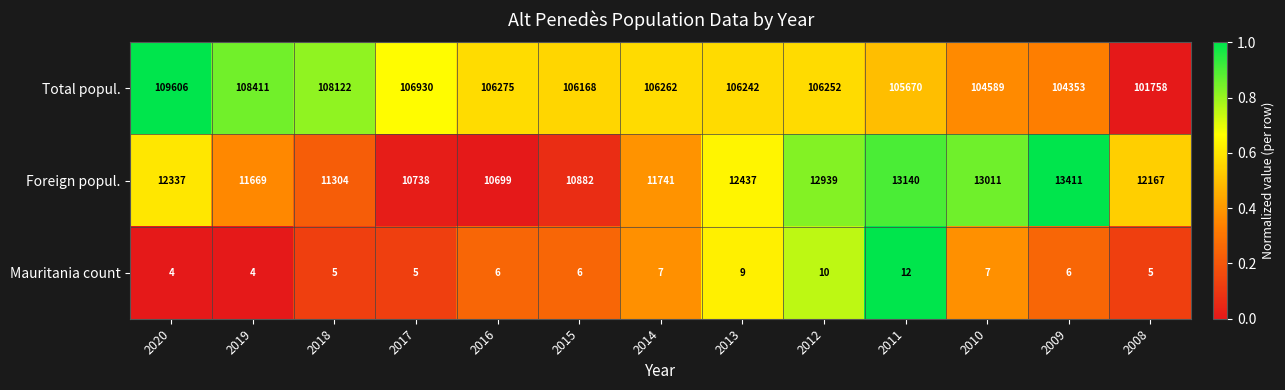

What is the minimum value shown in the chart?

4